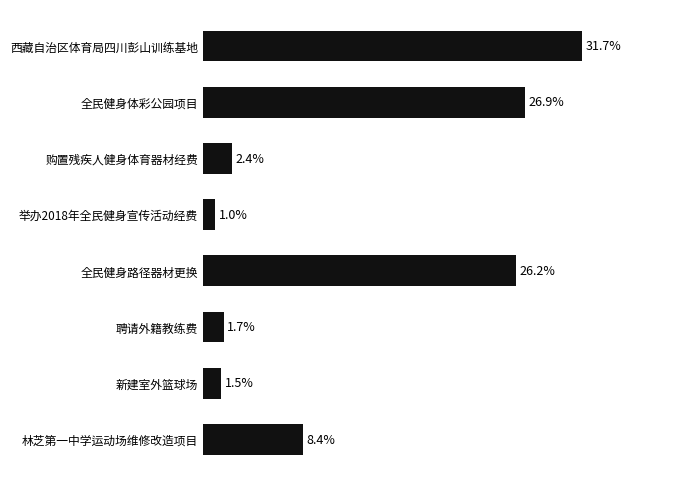

Rank the categories by value from lowest to highest.

举办2018年全民健身宣传活动经费, 新建室外篮球场, 聘请外籍教练费, 购置残疾人健身体育器材经费, 林芝第一中学运动场维修改造项目, 全民健身路径器材更换, 全民健身体彩公园项目, 西藏自治区体育局四川彭山训练基地